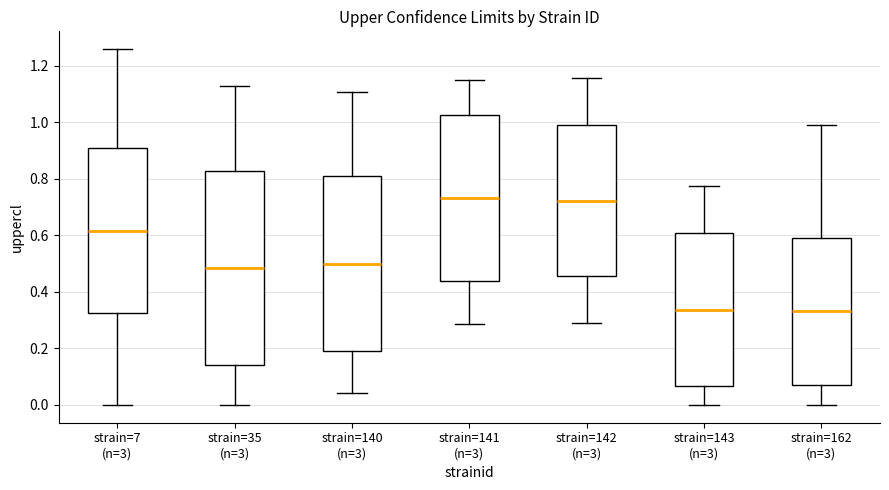

Where does the lower whisker of the box for strain=141 (n=3) end on the y-axis? The values are not printed on the chart, so give them approximately, as read against the axis.

0.28